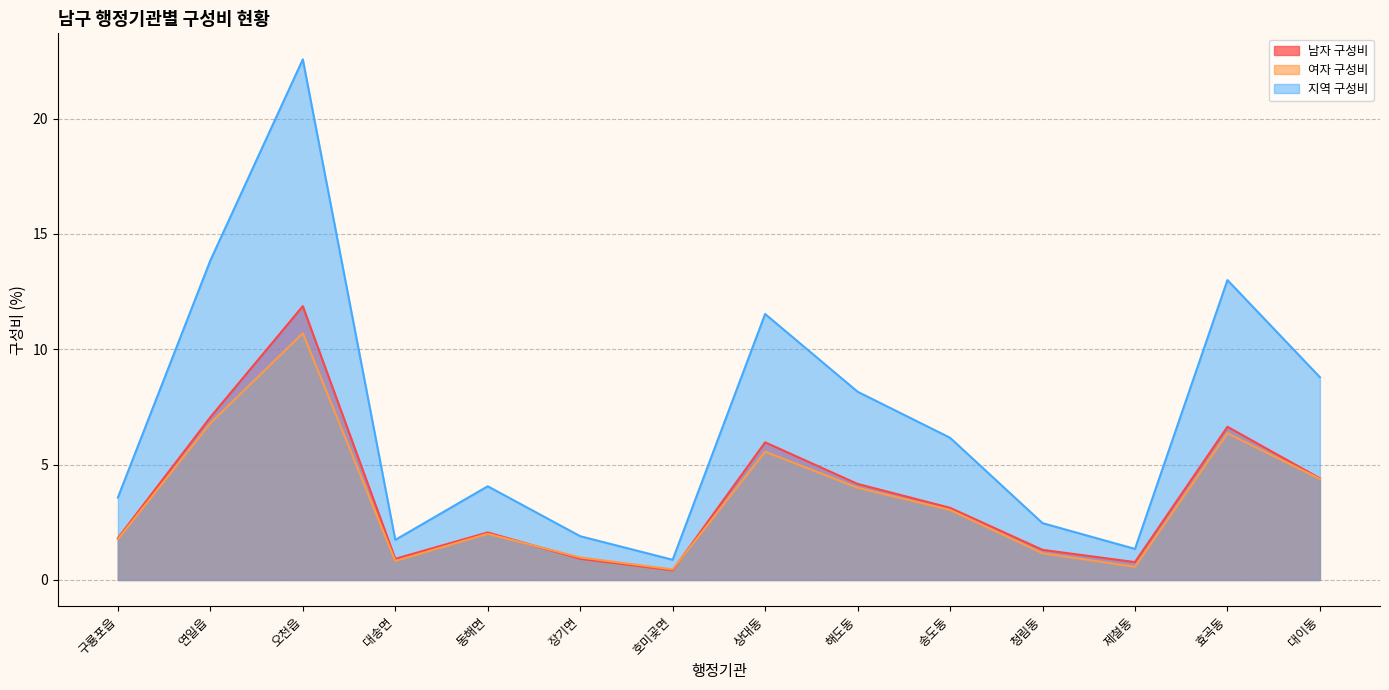

At how many categories does at least one series exceed 20?

1